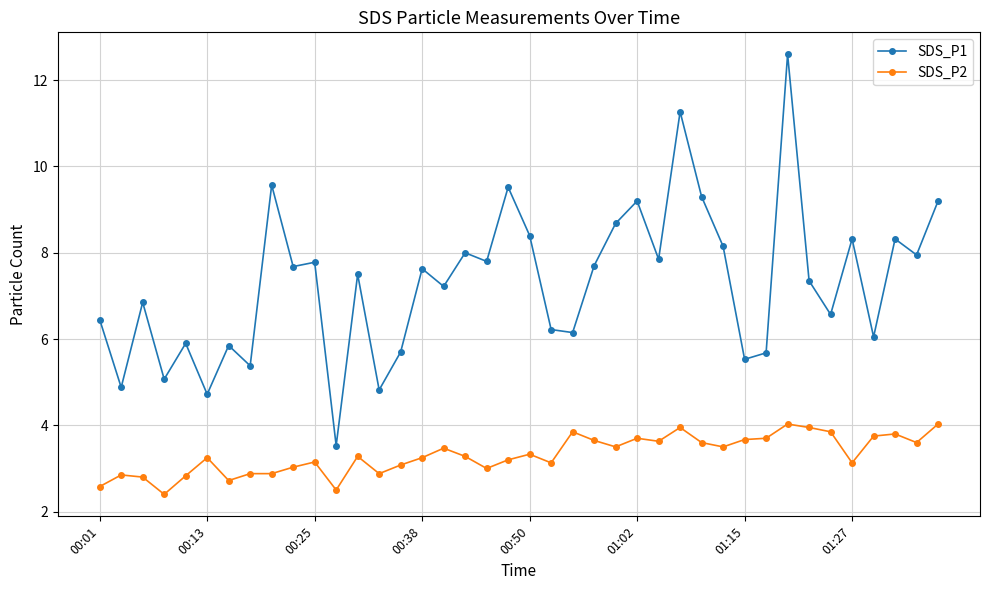

How many categories are shown in the chart?

40